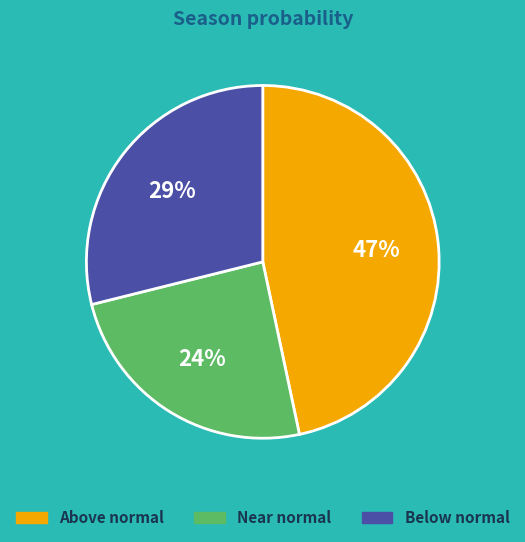

How many segments does this pie chart have?

3